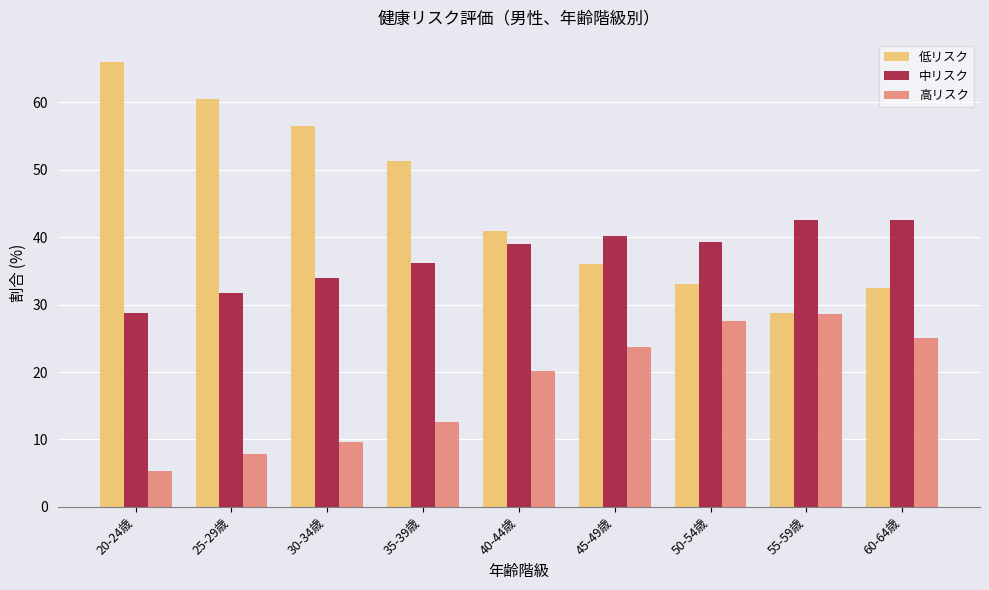

What is the spread (max minus min) of values at 50-54歳?

11.8